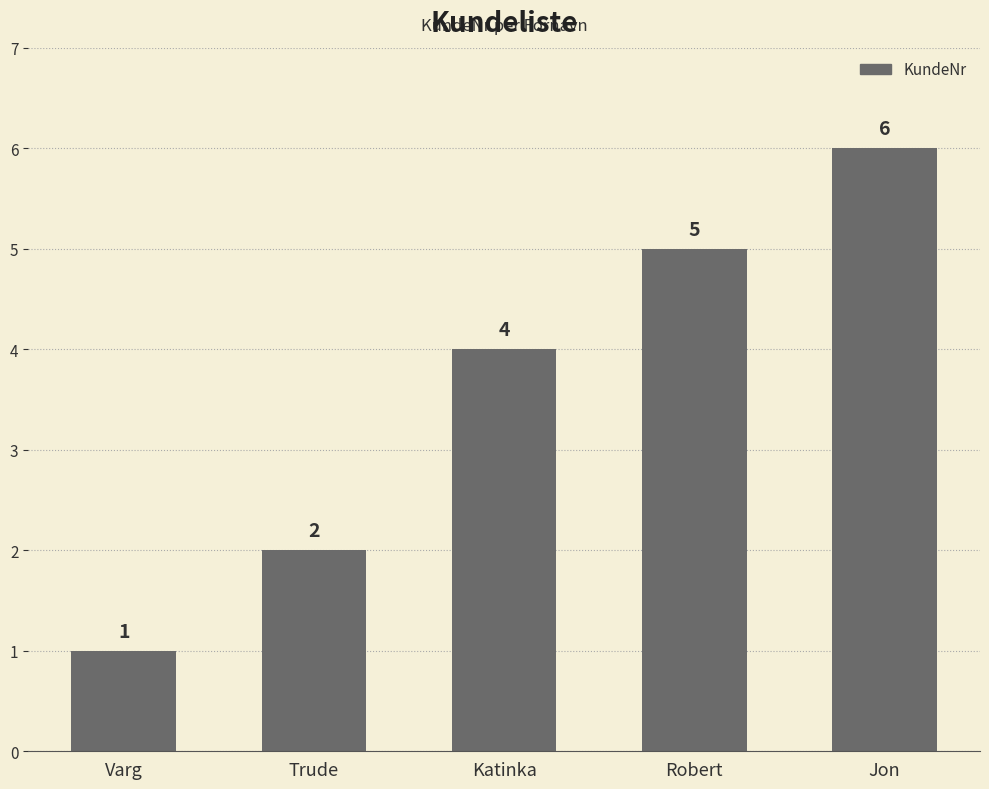

What is the label of the 5th bar from the right?

Varg